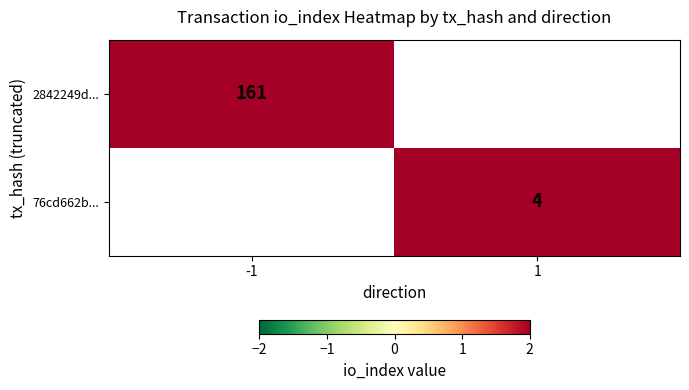

Is it true that 2842249d... equals 161 at -1?

True